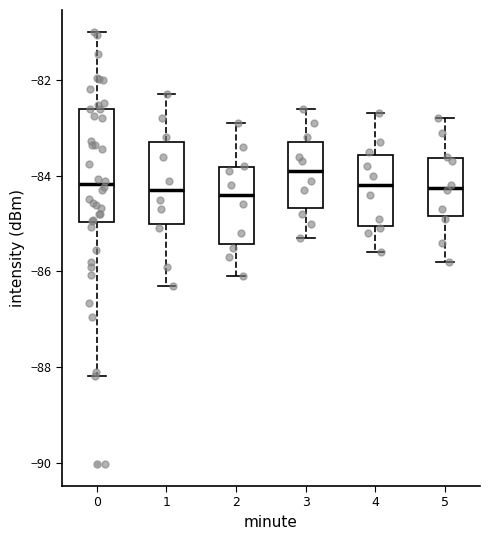

Reading left to right, transcribe this box plot: for each box, give where its median line is, the range the box spans, and where its two whiskers end, as read against the y-axis. The values are not printed on the chart, so give them approximately, as read against the axis.

0: median -84.2, box -85.0 to -82.6, whiskers -88.2 to -81.0
1: median -84.2, box -85.0 to -83.2, whiskers -86.2 to -82.2
2: median -84.4, box -85.4 to -83.8, whiskers -86.0 to -82.8
3: median -83.8, box -84.6 to -83.2, whiskers -85.2 to -82.6
4: median -84.2, box -85.0 to -83.6, whiskers -85.6 to -82.6
5: median -84.2, box -84.8 to -83.6, whiskers -85.8 to -82.8